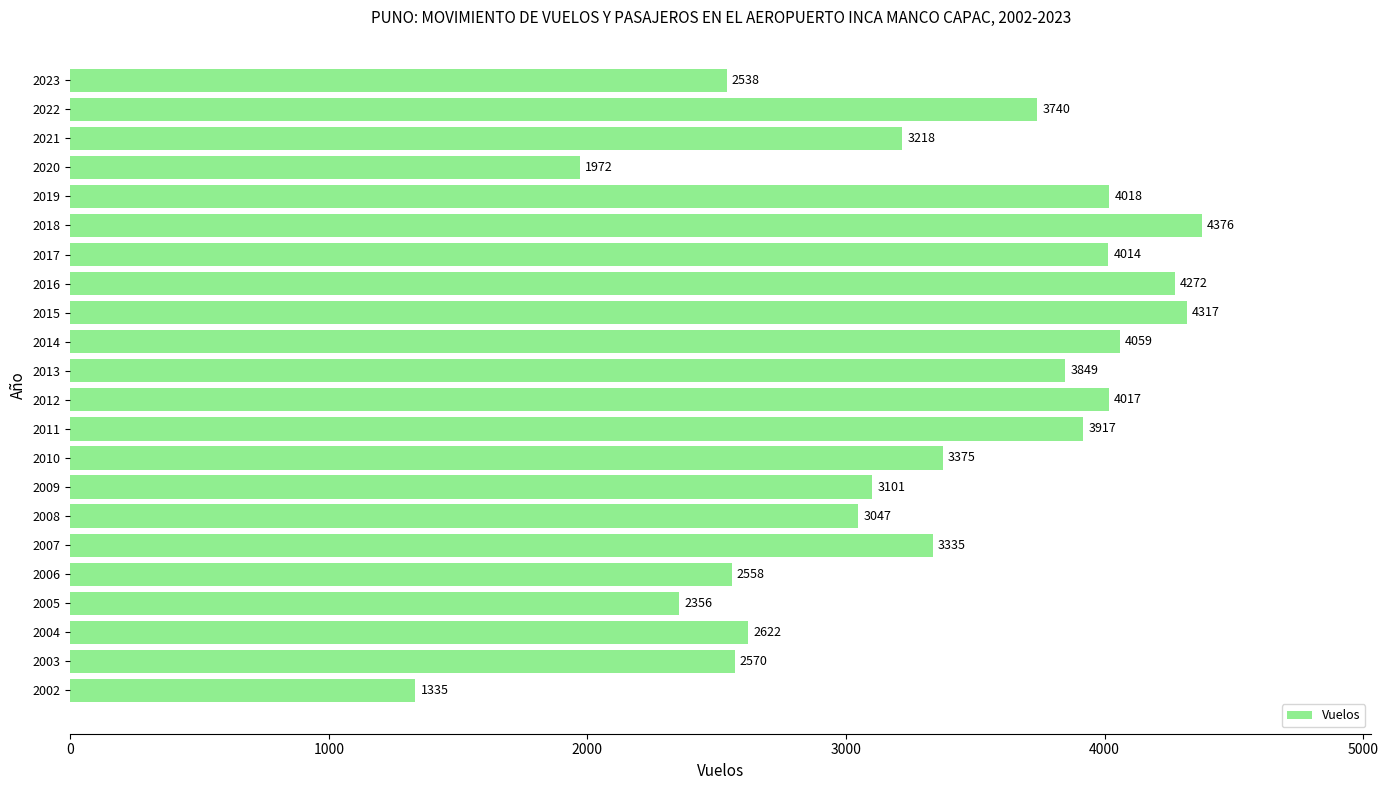

True or false: the data shows 819 at 2006.

False